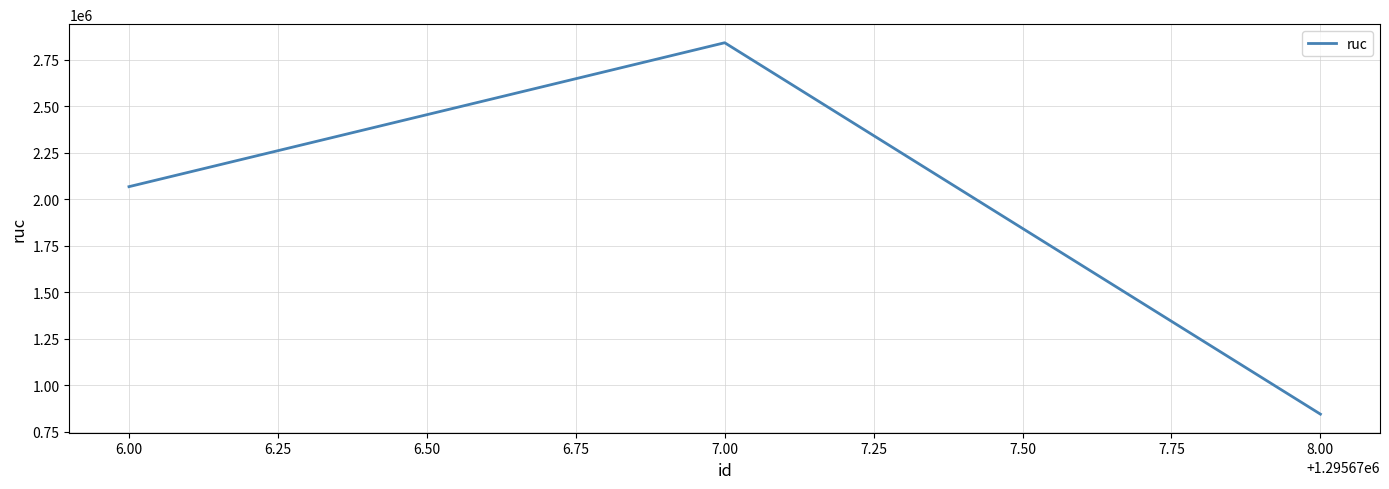

What is the minimum value shown in the chart?

845087